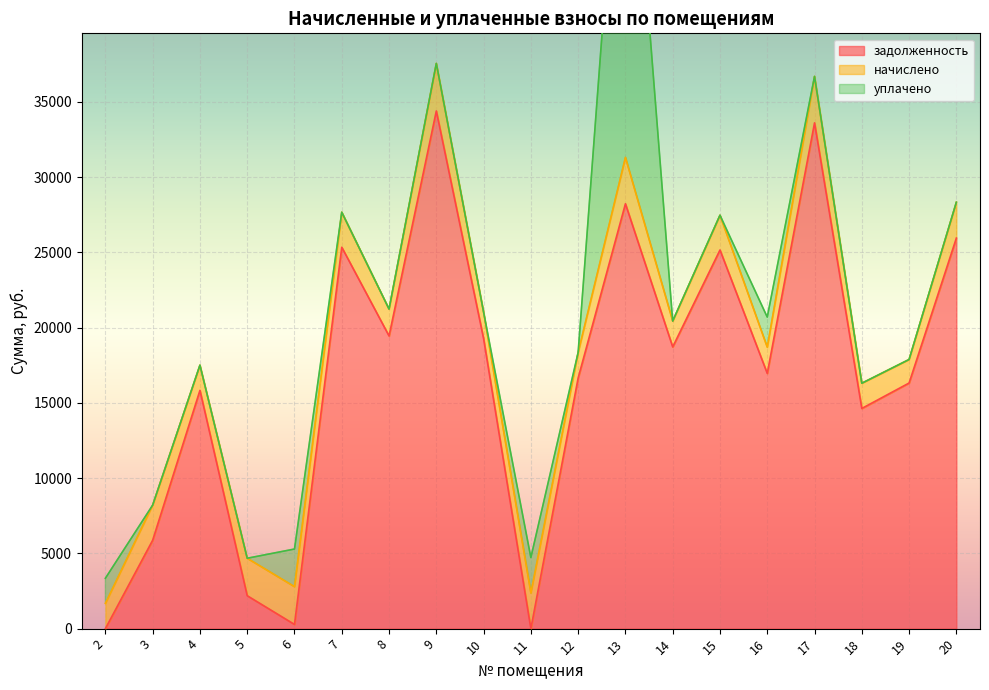

Reading left to right, extract all data points from this chart.

задолженность: 2=0.0	3=5872.0	4=15827.8	5=2187.2	6=279.0	7=25335.4	8=19441.9	9=34387.8	10=19259.8	11=0.0	12=16651.6	13=28223.8	14=18712.8	15=25153.1	16=16955.9	17=33598.1	18=14626.8	19=16315.8	20=25942.9
начислено: 2=1674.0	3=2332.4	4=1674.0	5=2488.7	6=2511.0	7=2326.9	8=1785.6	9=3158.3	10=1768.9	11=2365.9	12=1696.3	13=3080.2	14=1718.6	15=2310.1	16=1741.0	17=3085.7	18=1674.0	19=1562.4	20=2382.7
уплачено: 2=1672.8	3=0.0	4=0.0	5=0.0	6=2498.4	7=0.0	8=0.0	9=0.0	10=0.0	11=2356.5	12=0.0	13=28908.0	14=0.0	15=0.0	16=2000.0	17=0.0	18=0.0	19=0.0	20=0.0